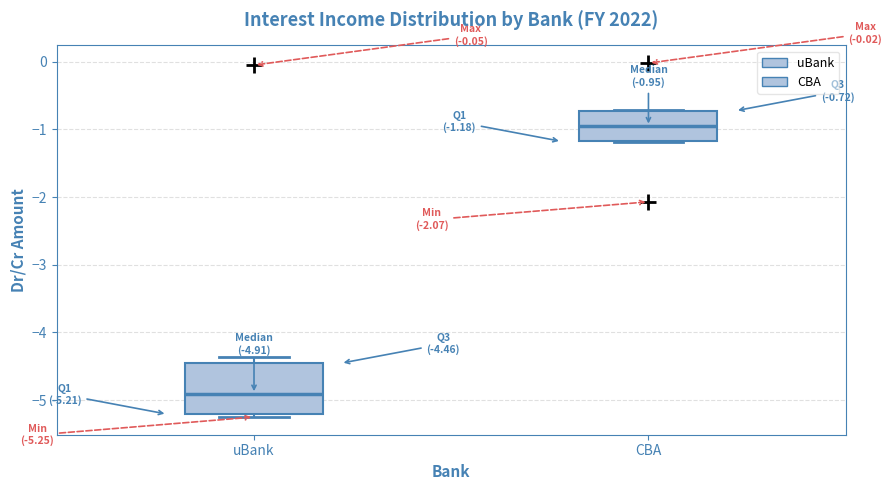

Which box has the highest median line?

CBA